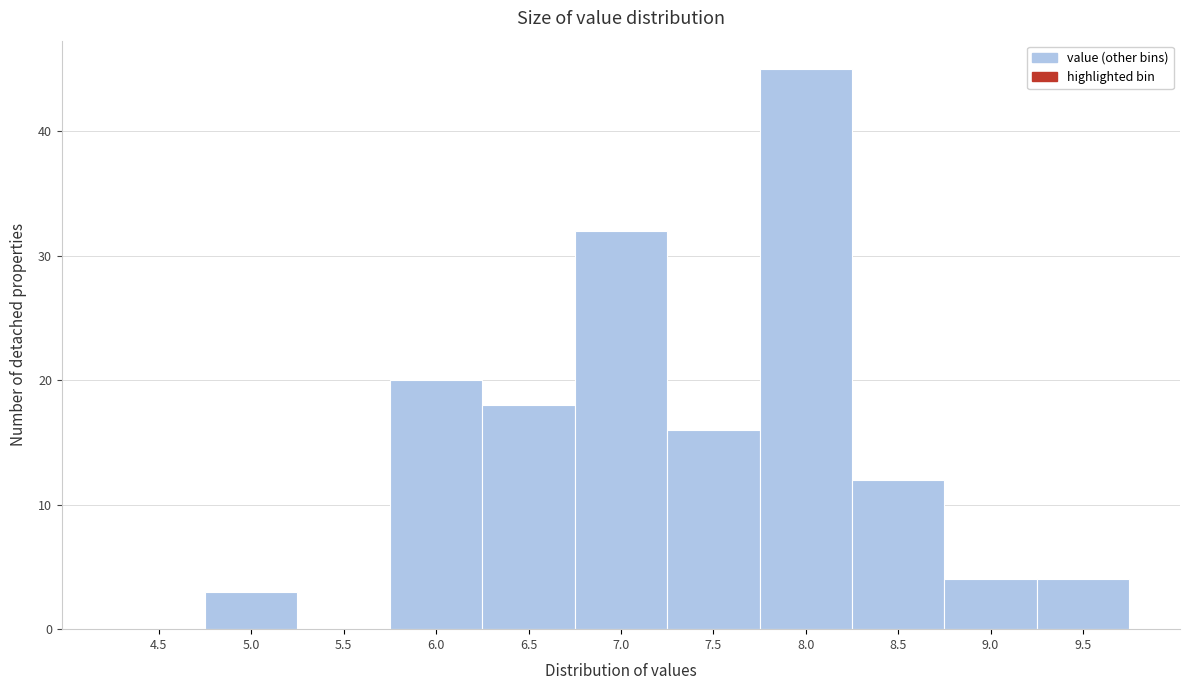

Reading left to right, list all the values displayed in this chart.

4.5=0	5.0=3	5.5=0	6.0=20	6.5=18	7.0=32	7.5=16	8.0=45	8.5=12	9.0=4	9.5=4